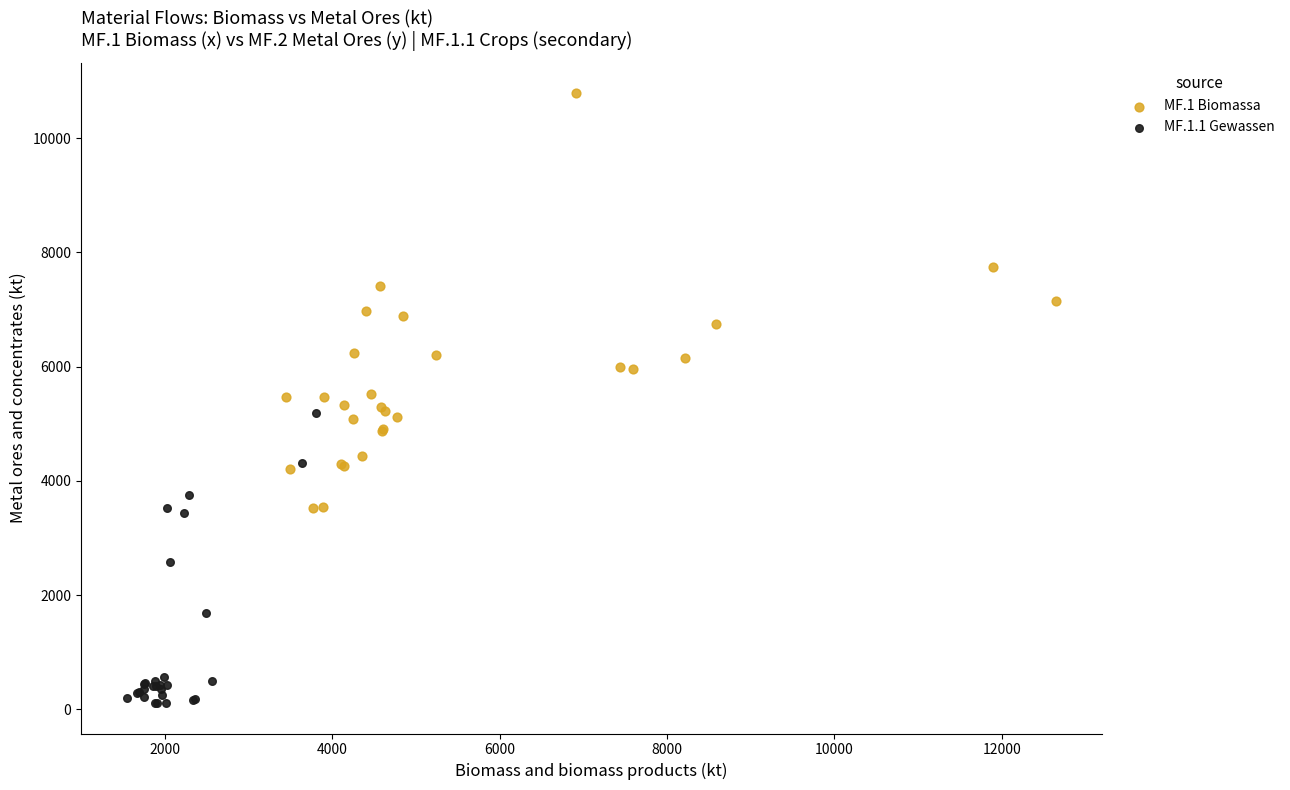

Which series contains the highest Y value?

MF.1 Biomassa